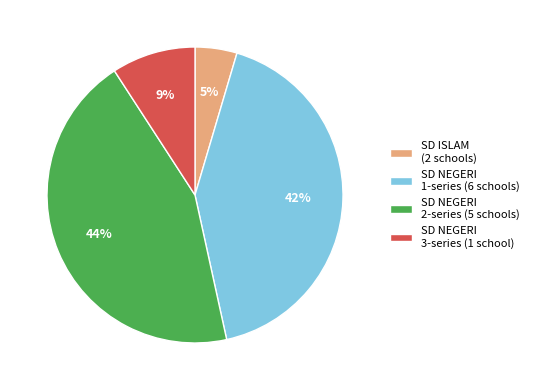

To the nearest percent, what is the difference between the SD NEGERI 1-series (6 schools) and SD ISLAM (2 schools) slice percentages?

37%